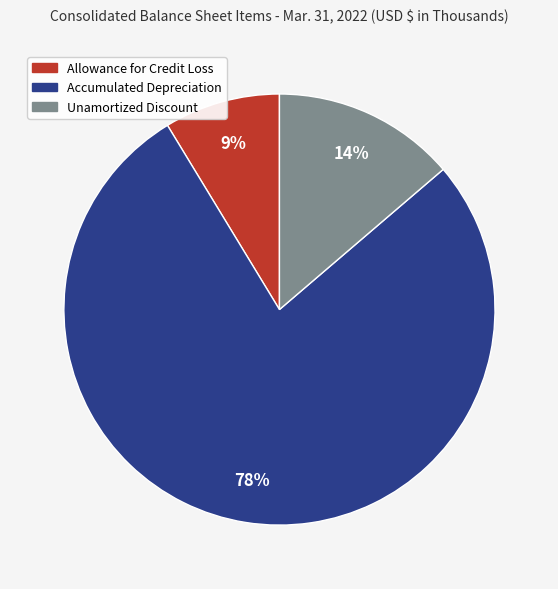

Is there a majority slice in this chart?

Yes